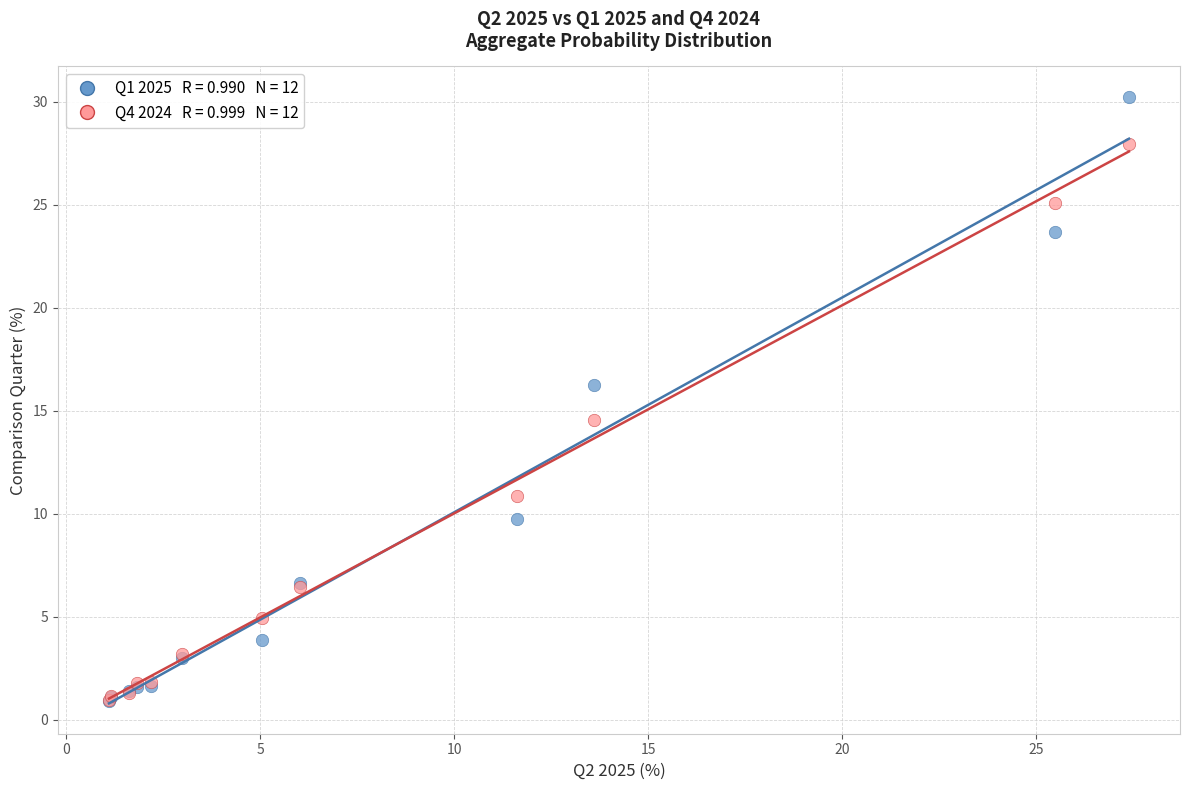

Across all series, what Y value is closest to 15?

14.6